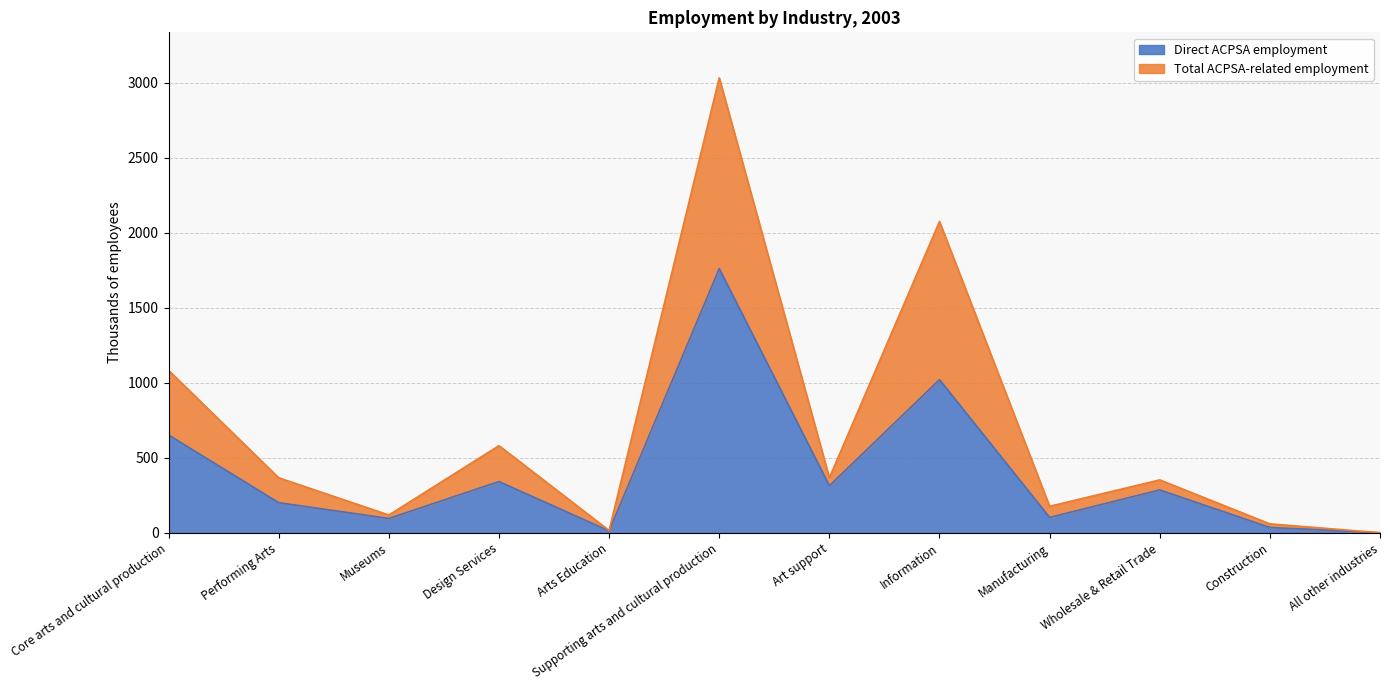

The Direct ACPSA employment series shows 78 at Art support. True or false?

False